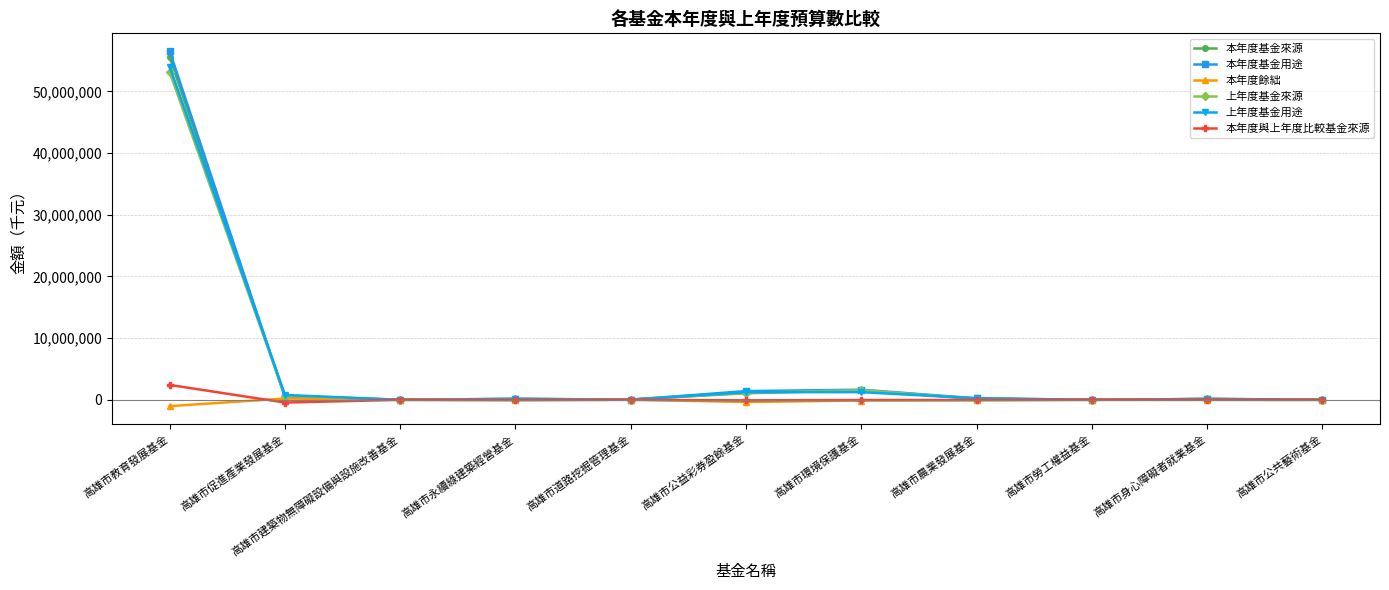

At how many categories does at least one series exceed 54139900?

1